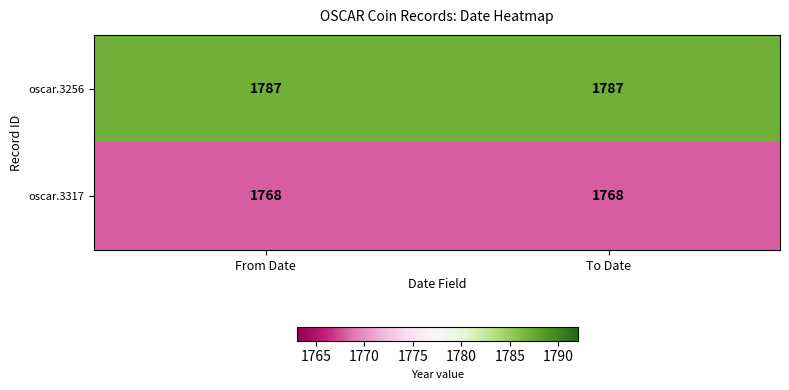

Reading left to right, transcribe all the data shown in this chart.

oscar.3256: From Date=1787	To Date=1787
oscar.3317: From Date=1768	To Date=1768